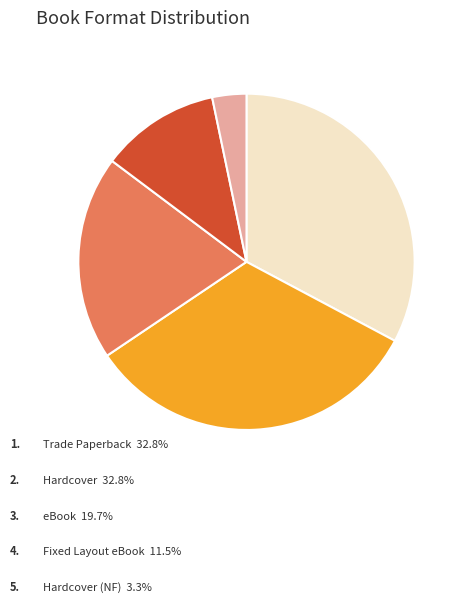

How many slices are in this pie chart?

5